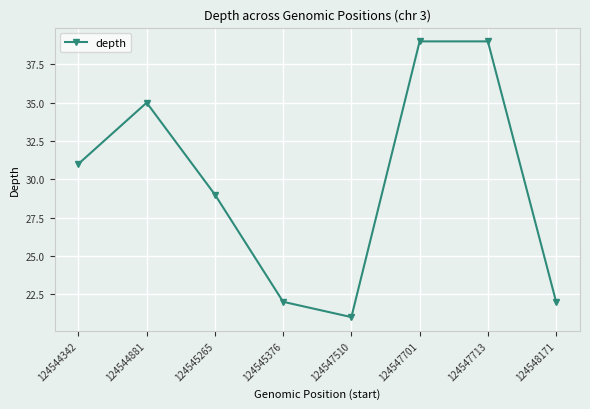

What is the smallest value displayed?

21